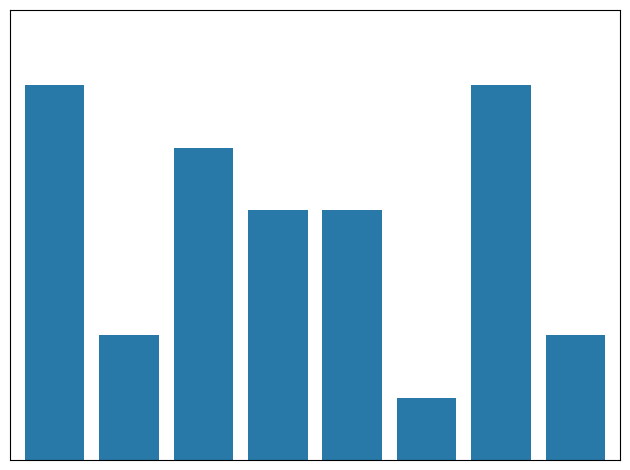

How many values are between 2 and 6?

7